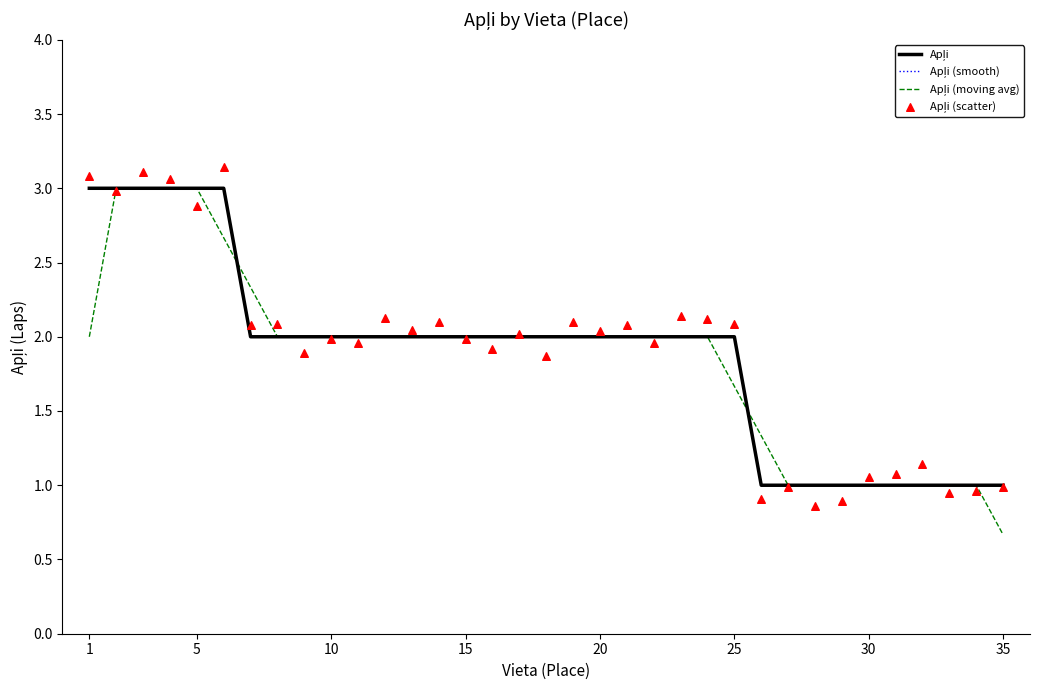

Is the value of Apļi (moving avg) at 15 greater than the value of Apļi at 24?

Yes